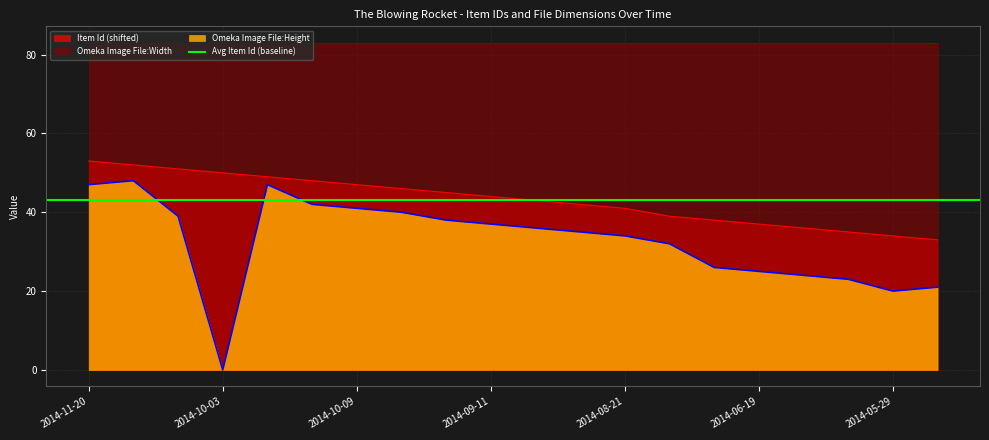

List the labels in order of Omeka Image File:Height value, smallest first.

2014-10-03, 2014-05-29, 2014-05-22, 2014-06-05, 2014-06-12, 2014-06-19, 2014-06-26, 2014-08-07, 2014-08-21, 2014-08-28, 2014-09-04, 2014-09-11, 2014-09-18, 2014-09-25, 2014-10-02, 2014-10-09, 2014-10-16, 2014-11-20, 2014-10-23, 2014-11-27